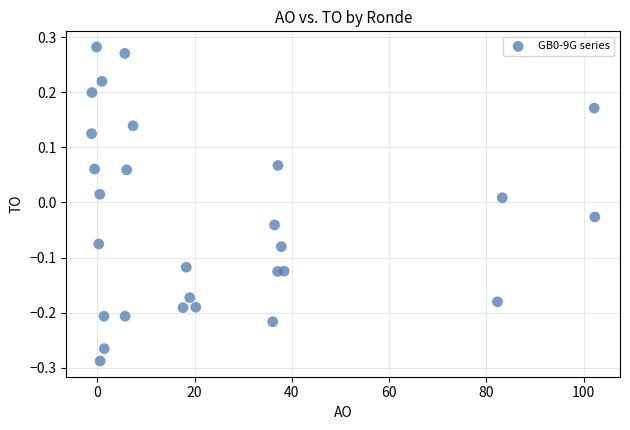

What is the range of Y values (max minus min)?

0.6